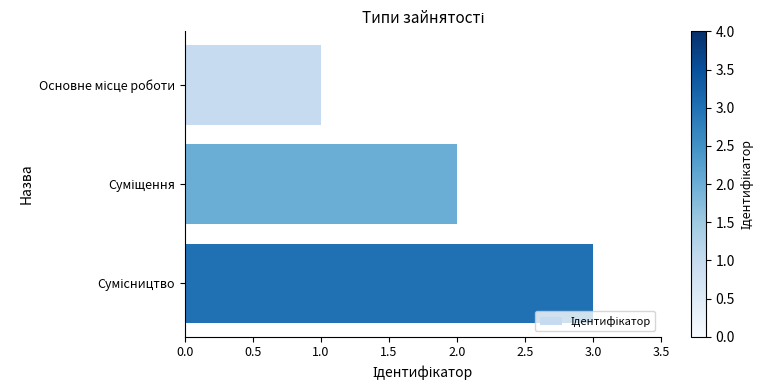

What is the sum of all values?

6